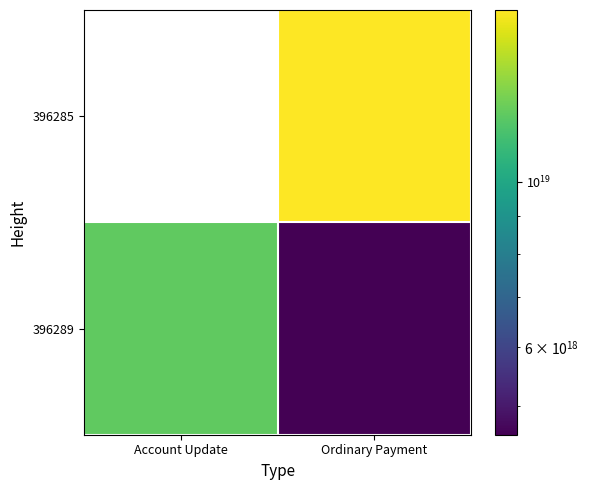

Is it true that 396289 equals 6231099837156792320.0 at Ordinary Payment?

False